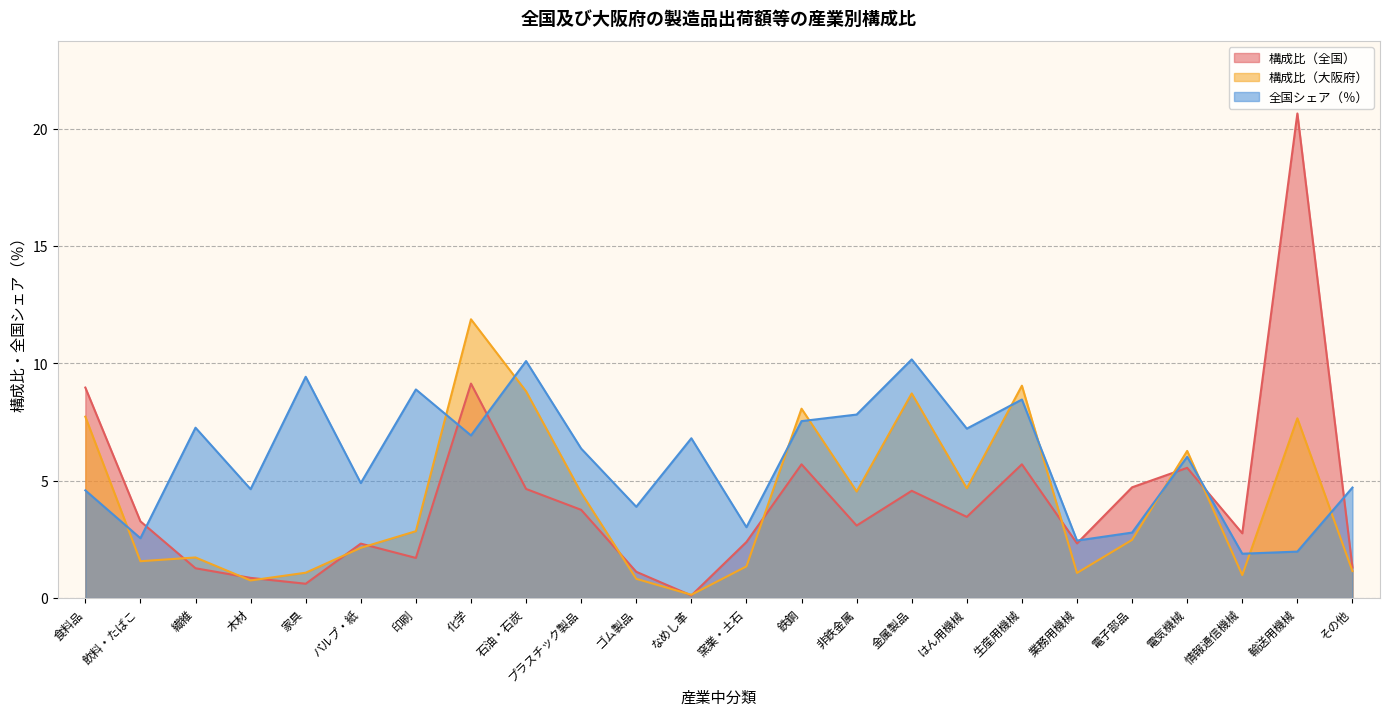

What is the maximum value shown in the chart?

20.6